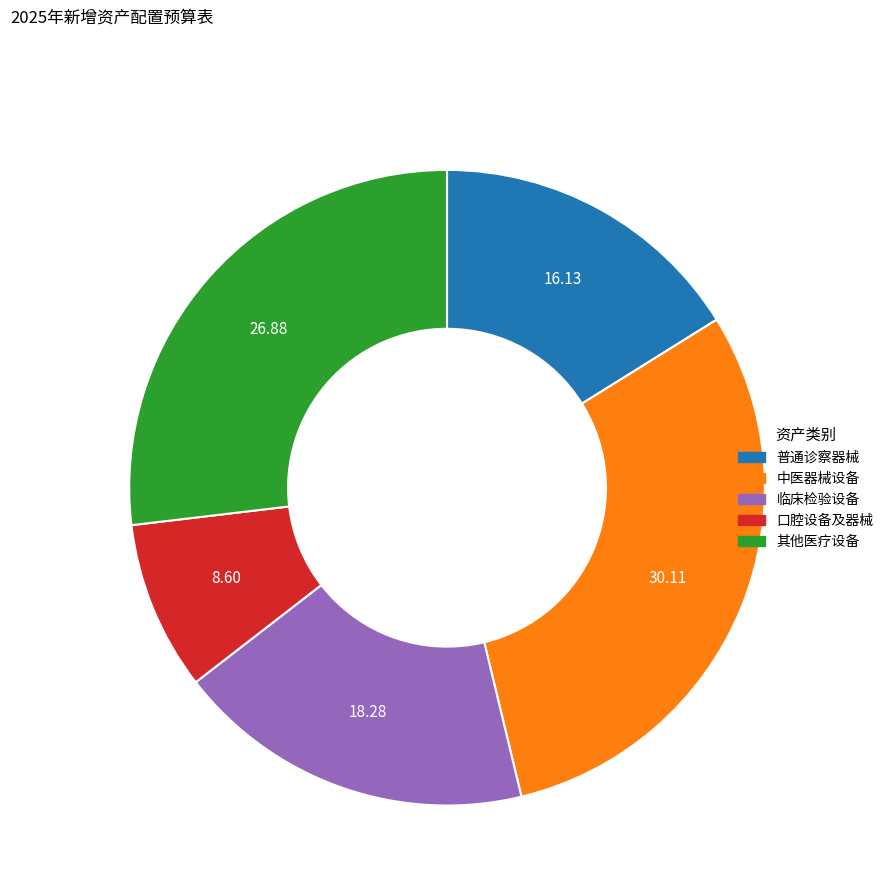

Rank the categories by value from lowest to highest.

口腔设备及器械, 普通诊察器械, 临床检验设备, 其他医疗设备, 中医器械设备